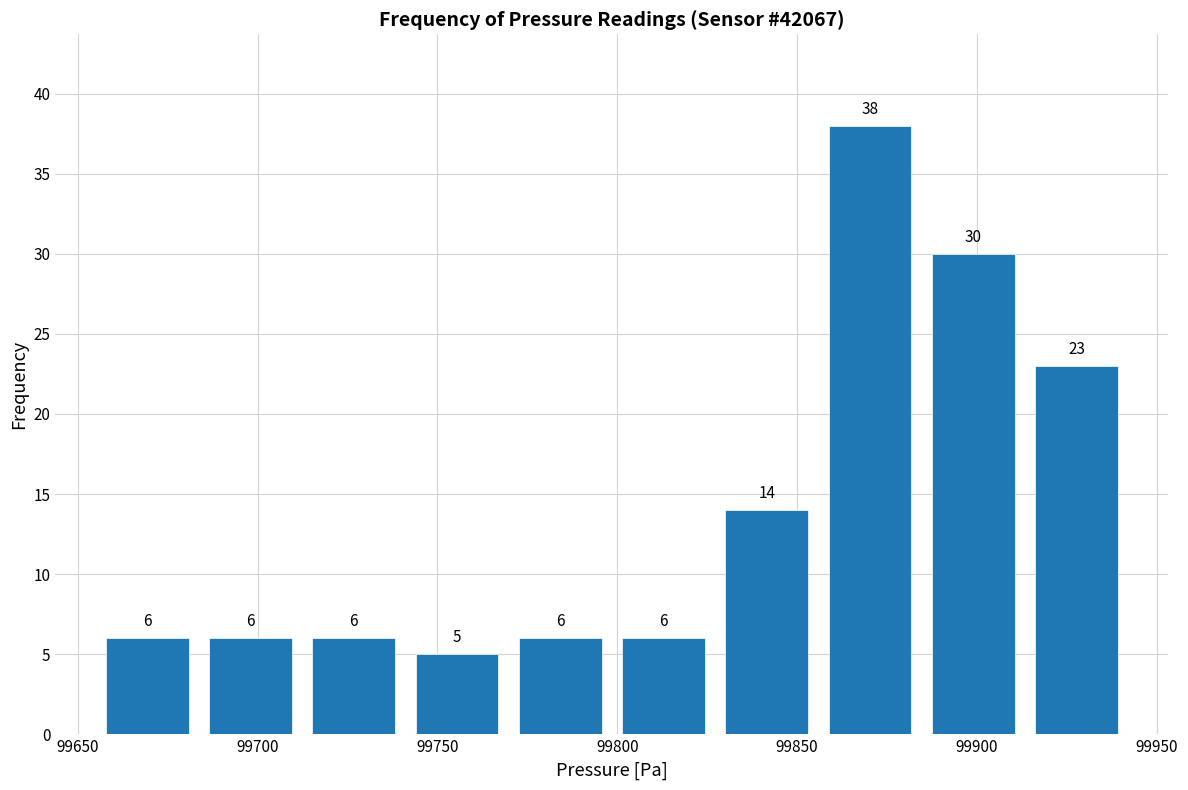

Over which range of the x-axis is the bar tallest?

99855 to 99885